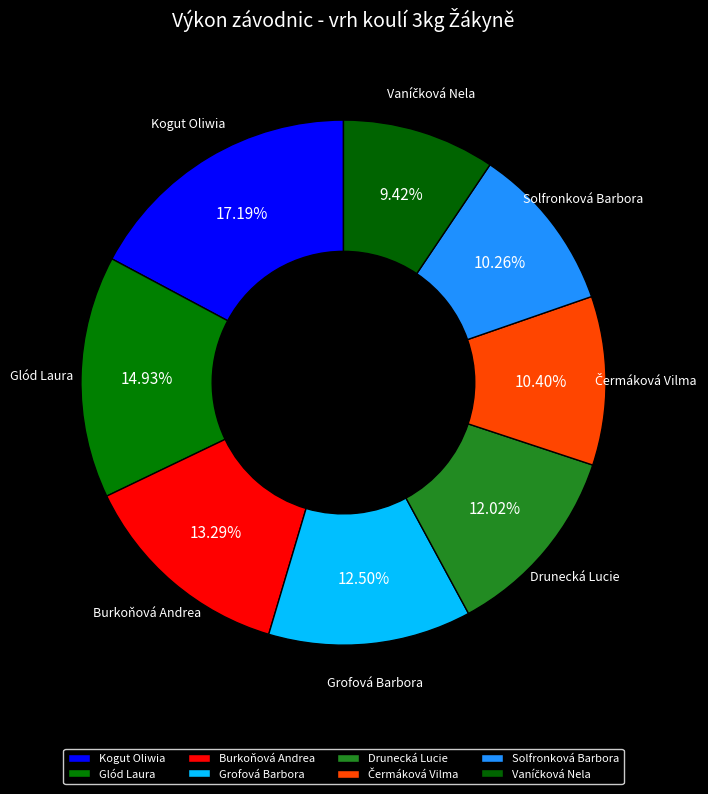

Which category has the biggest portion of the pie?

Kogut Oliwia